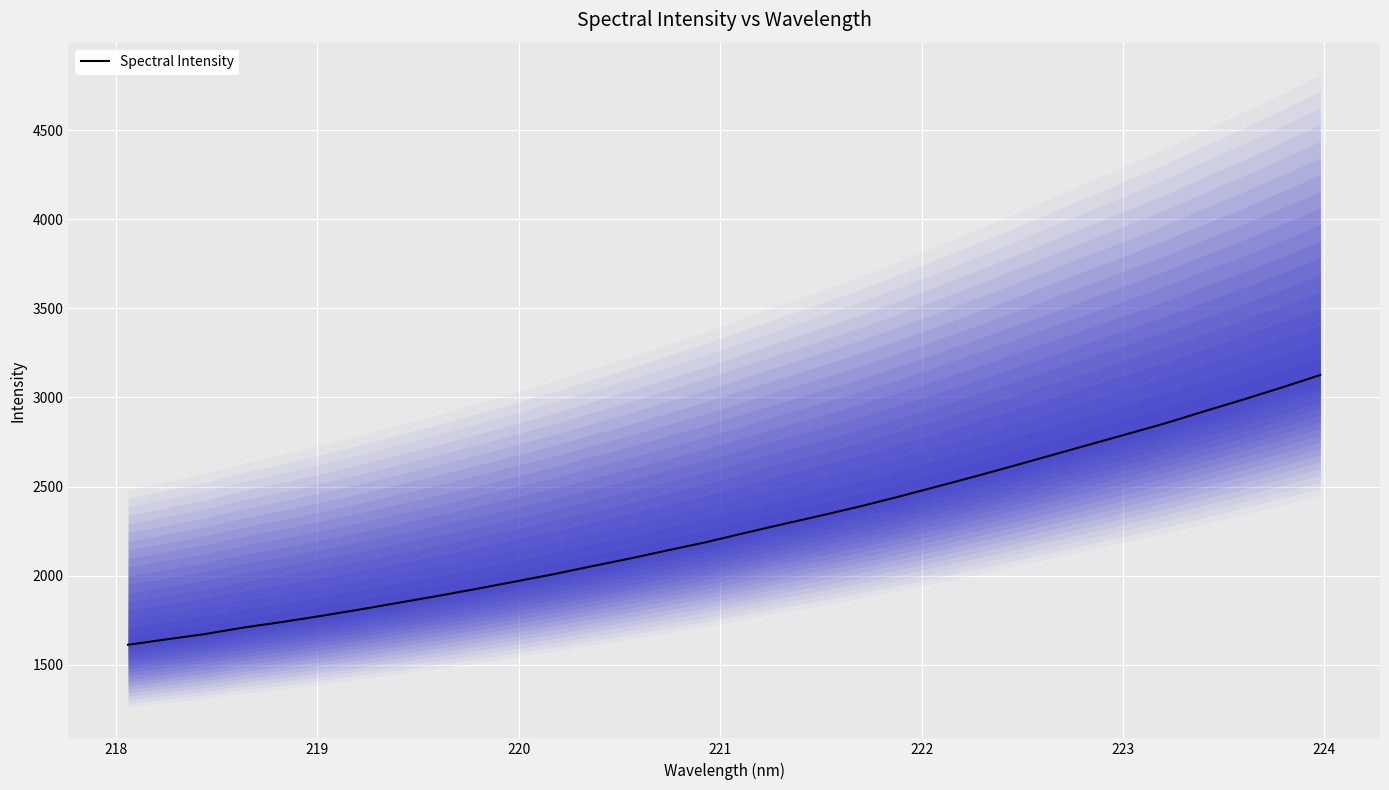

What is the value of the 29th point from the left?

2923.8